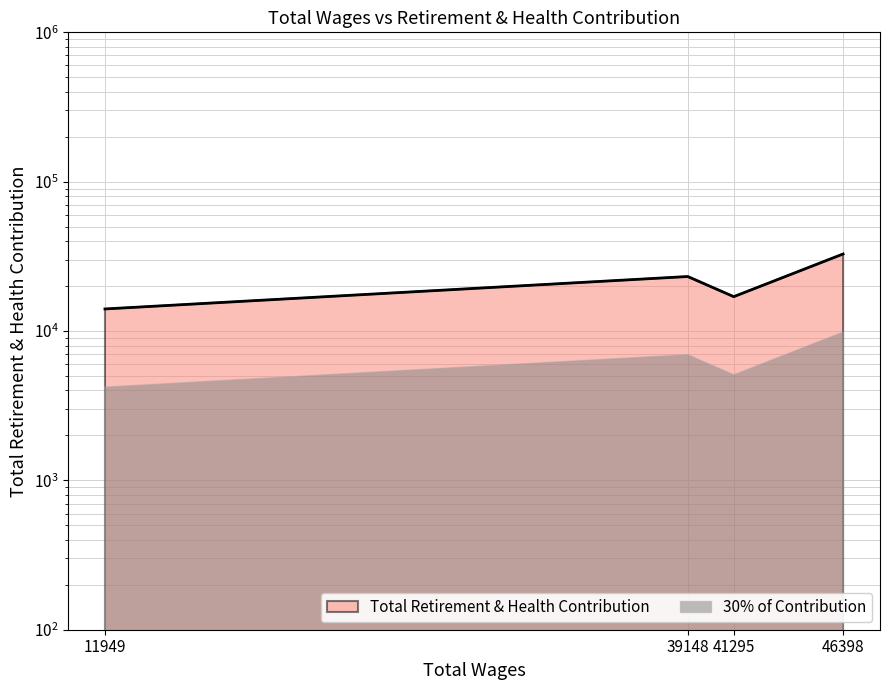

What is the change in value from 41295.0 to 46398.0?

+15808